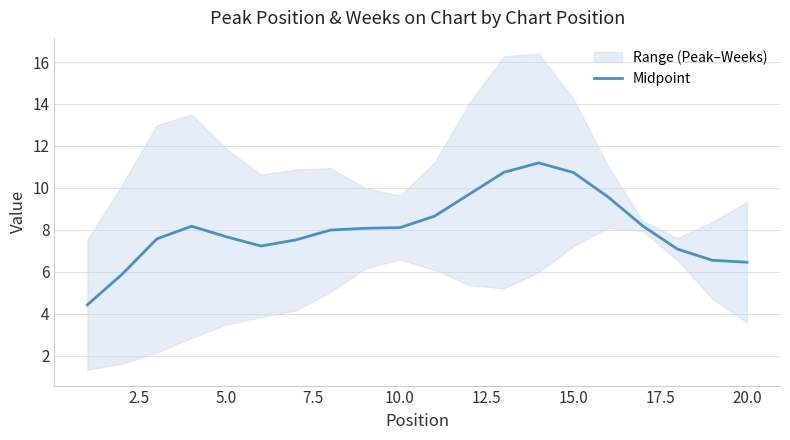

What is the maximum value for Midpoint?

11.2